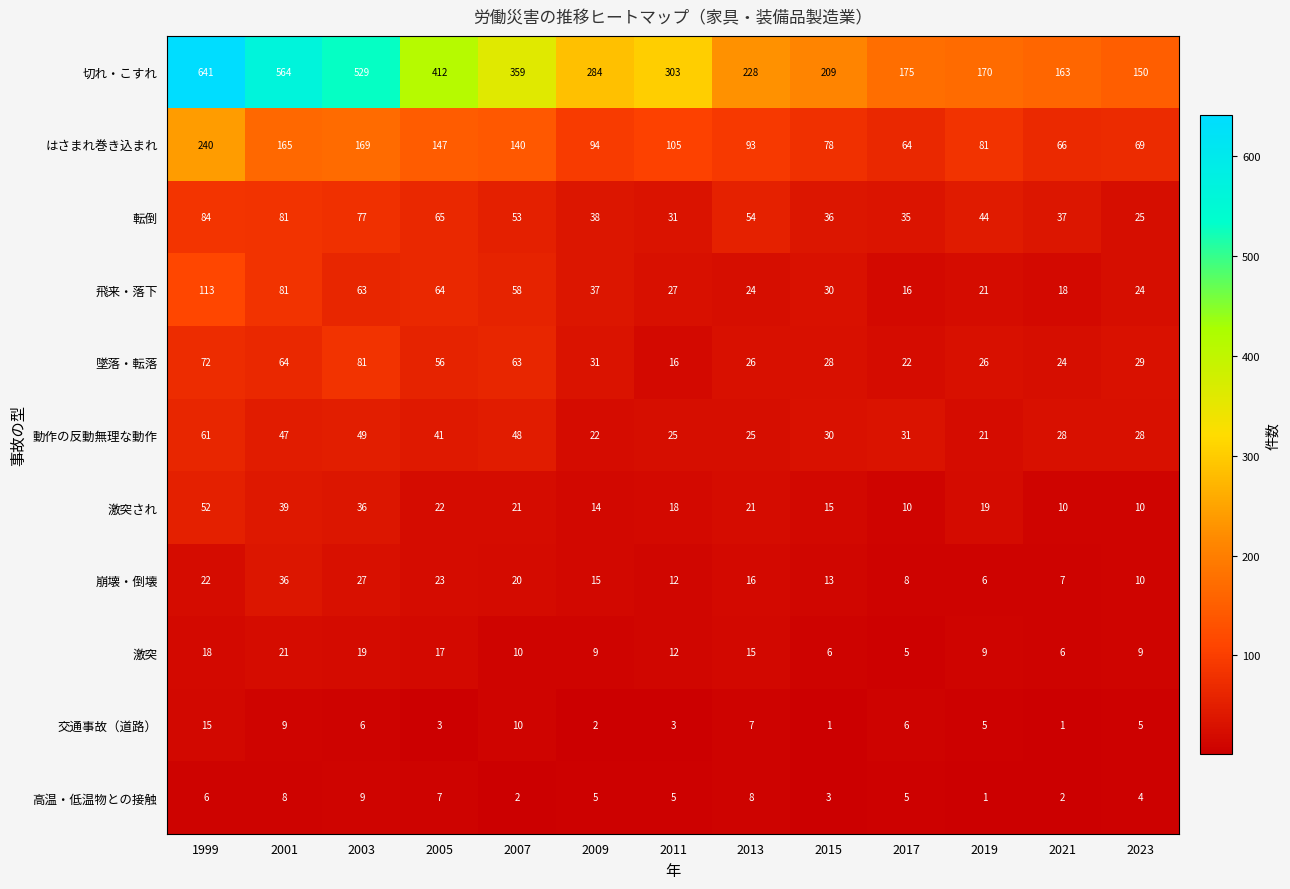

What is the total value across all series at 2011?

557